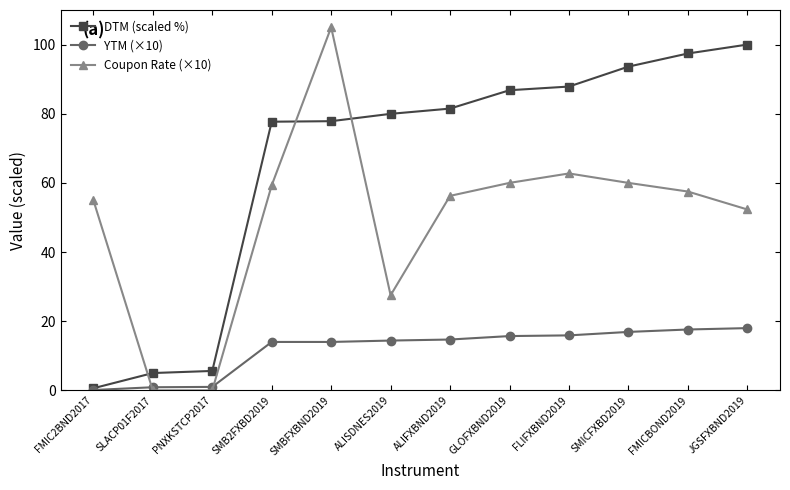

Where is the first local maximum for Coupon Rate (×10)?

SMBFXBND2019